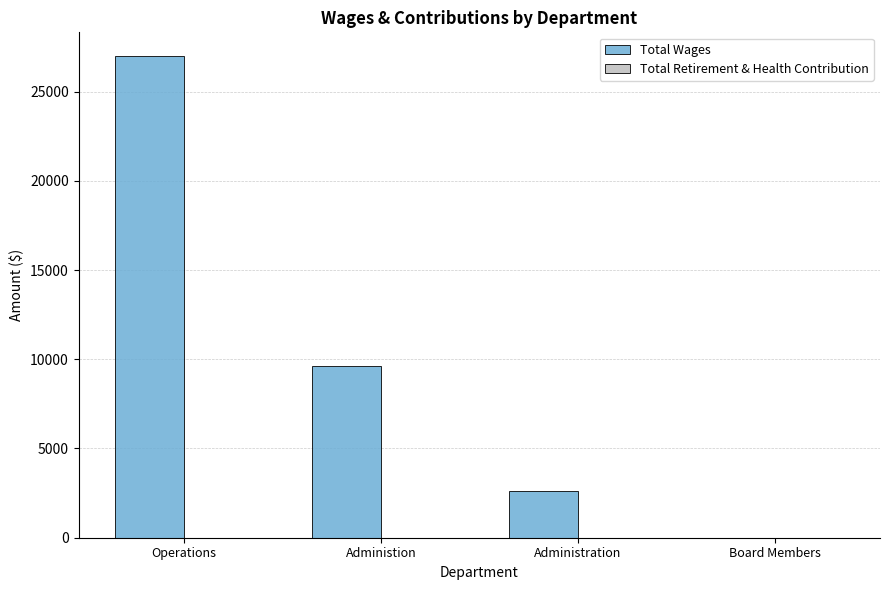

Are the bars horizontal?

No